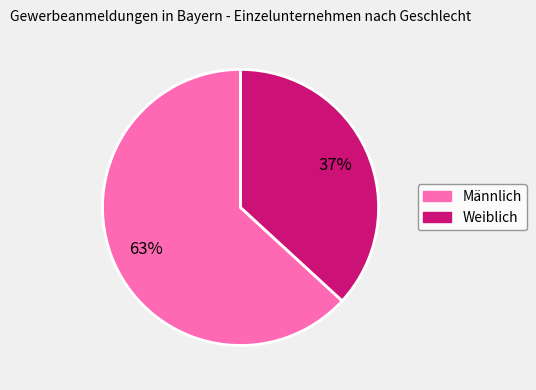

Between Weiblich and Männlich, which is larger?

Männlich